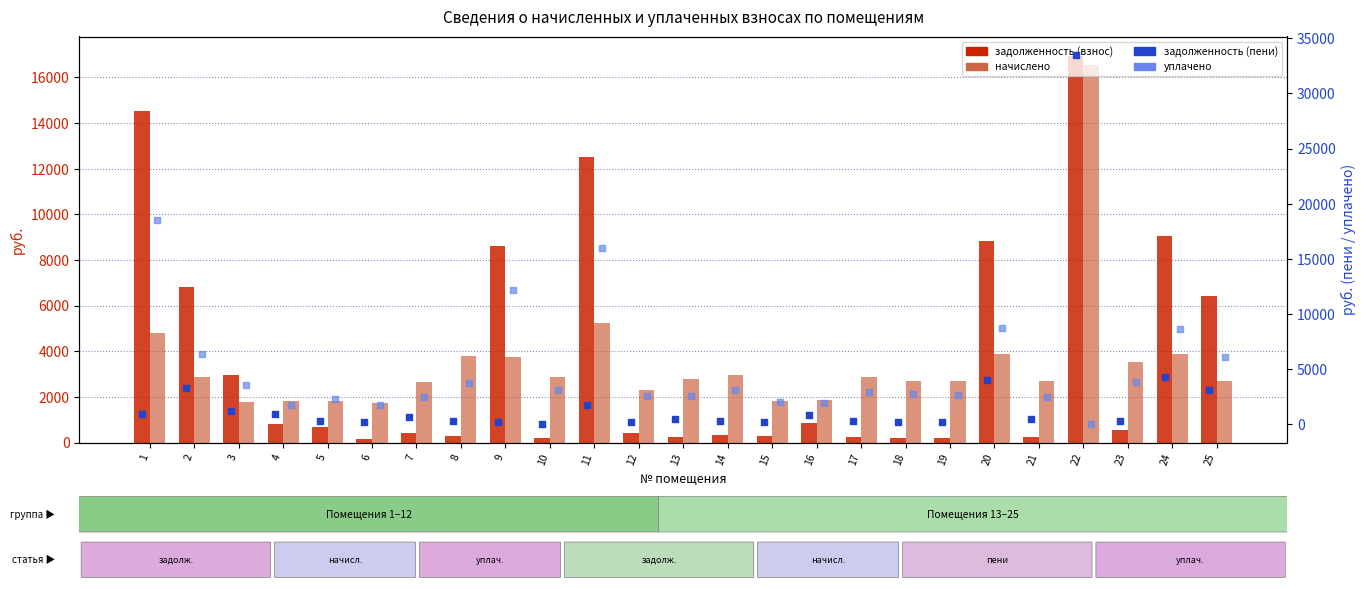

Is the value of начислено at 14 greater than the value of задолженность (пени) at 13?

Yes